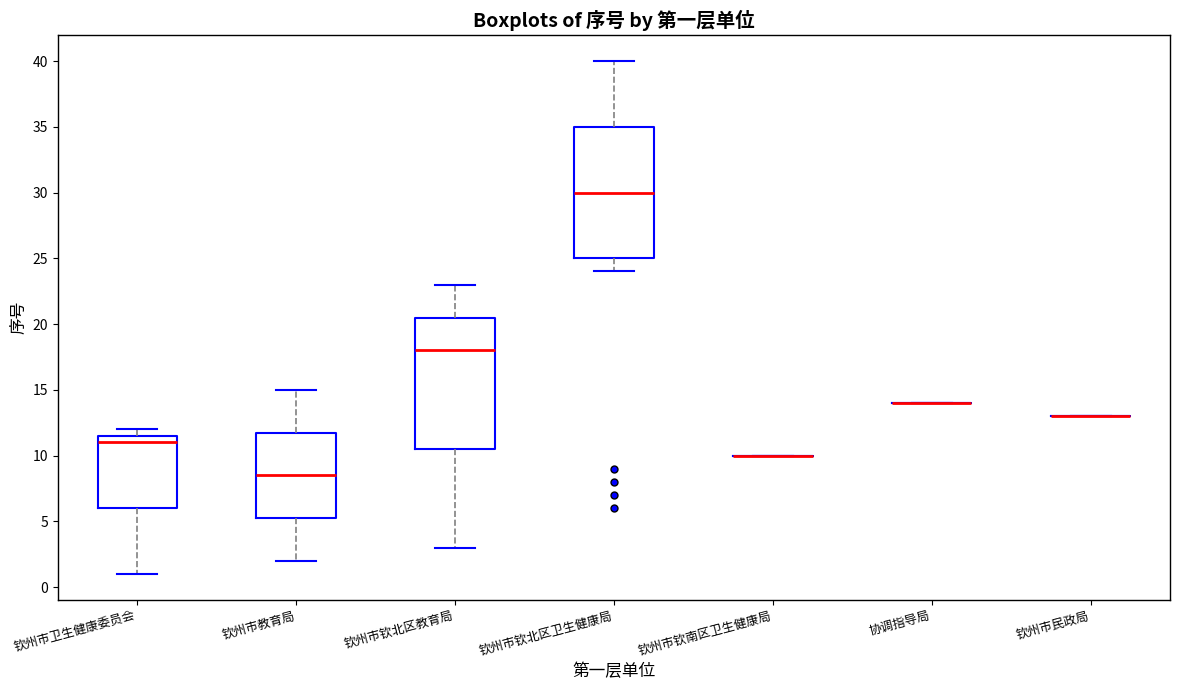

Where is the upper edge of the box for 钦州市卫生健康委员会 on the y-axis? The values are not printed on the chart, so give them approximately, as read against the axis.

11.5